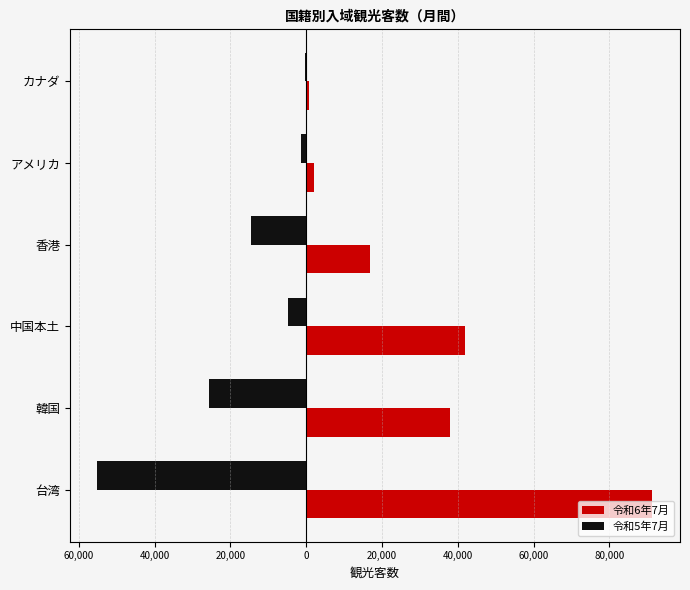

Which series has the largest total across all categories?

令和6年7月